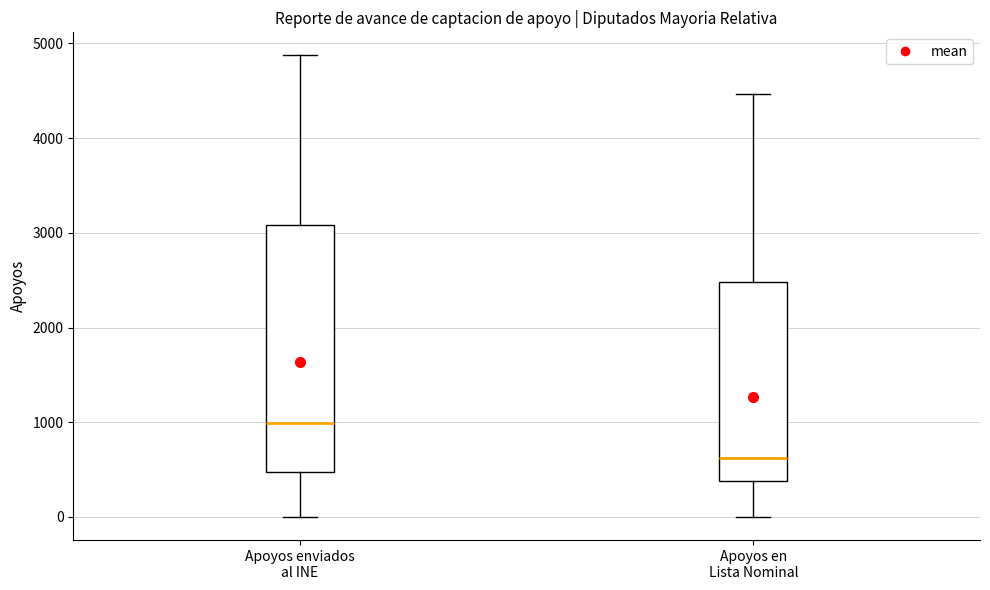

Comparing the boxes themselves (not the whiskers), which one is the tallest?

Apoyos enviados al INE